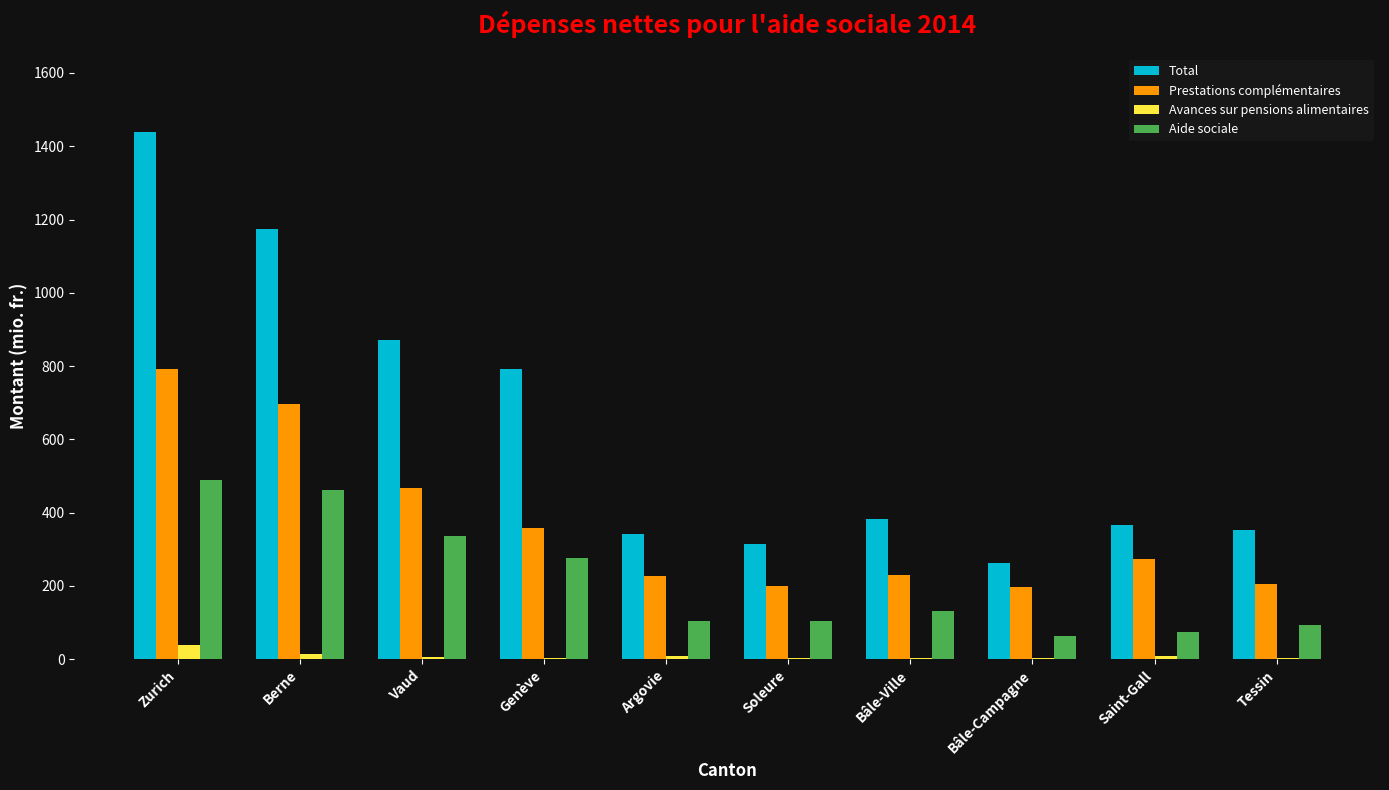

At which category is the sum across all series the highest?

Zurich